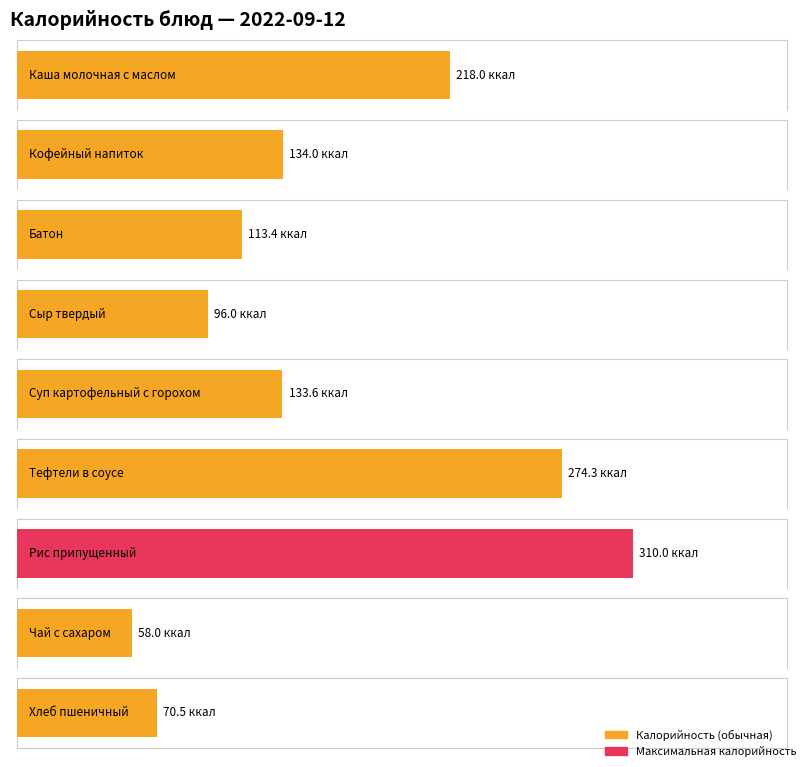

Between Хлеб пшеничный and Чай с сахаром, which is larger?

Хлеб пшеничный